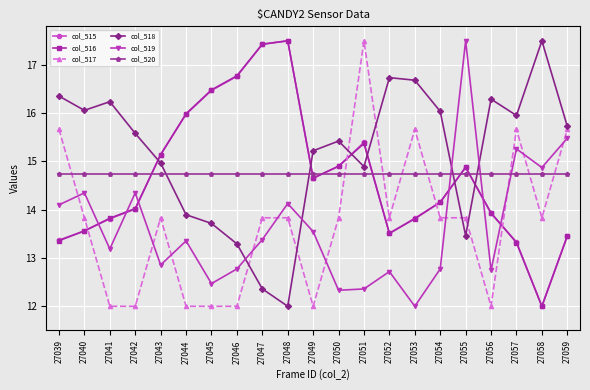

What is the difference between the highest and lowest values at 27052?

4.0